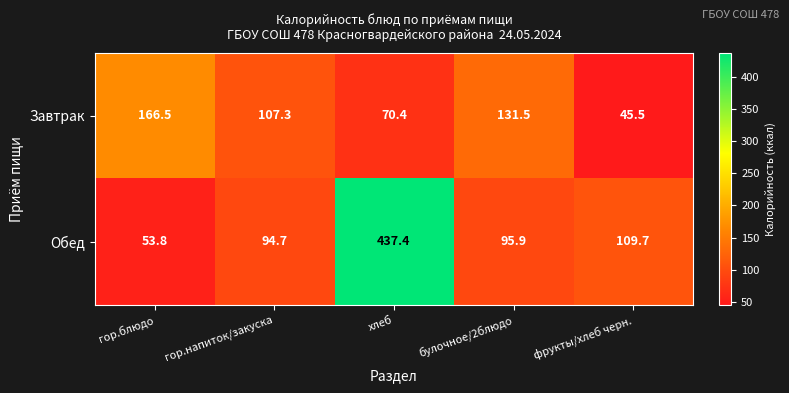

The value of Завтрак at булочное/2блюдо is 53.0. True or false?

False